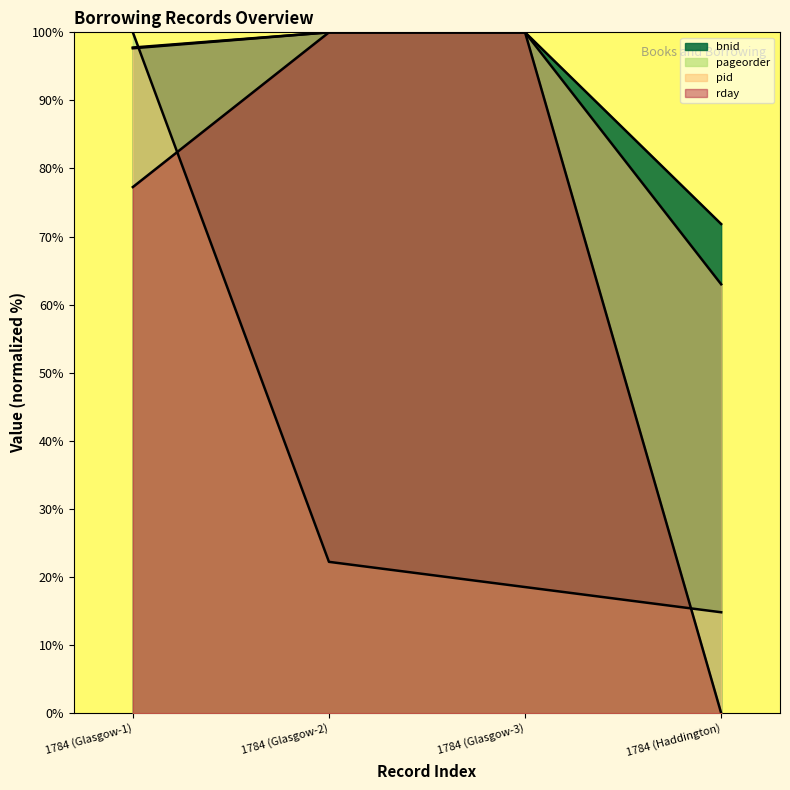

How many positive values does the rday series have?

3